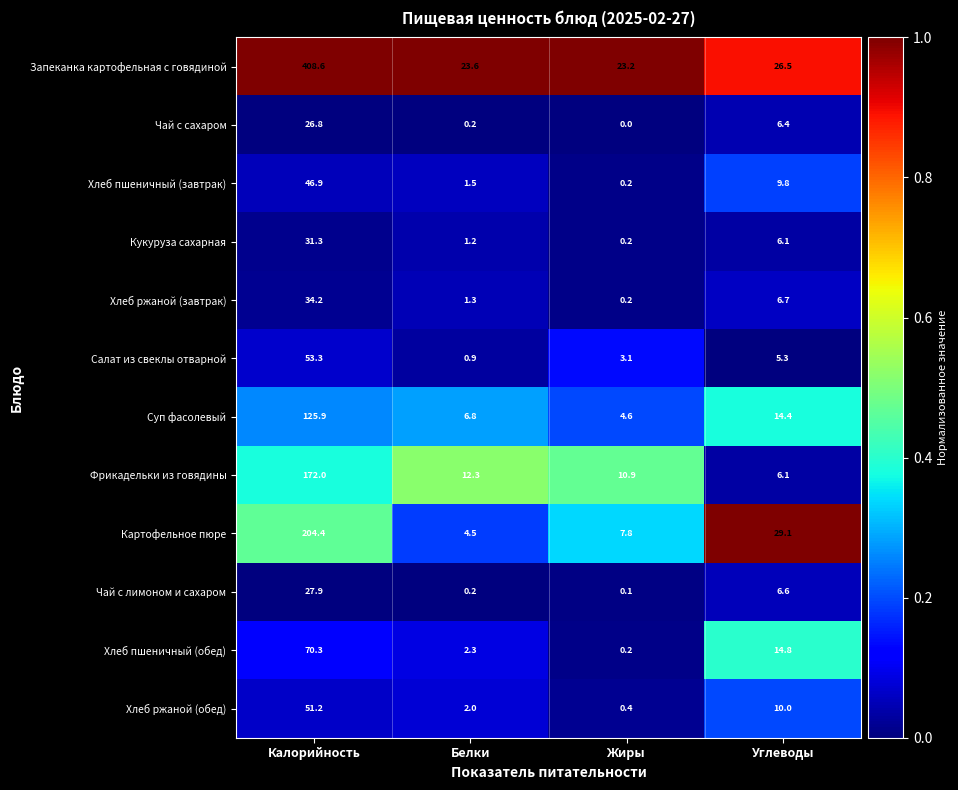

What is the spread (max minus min) of values at Калорийность?

381.8